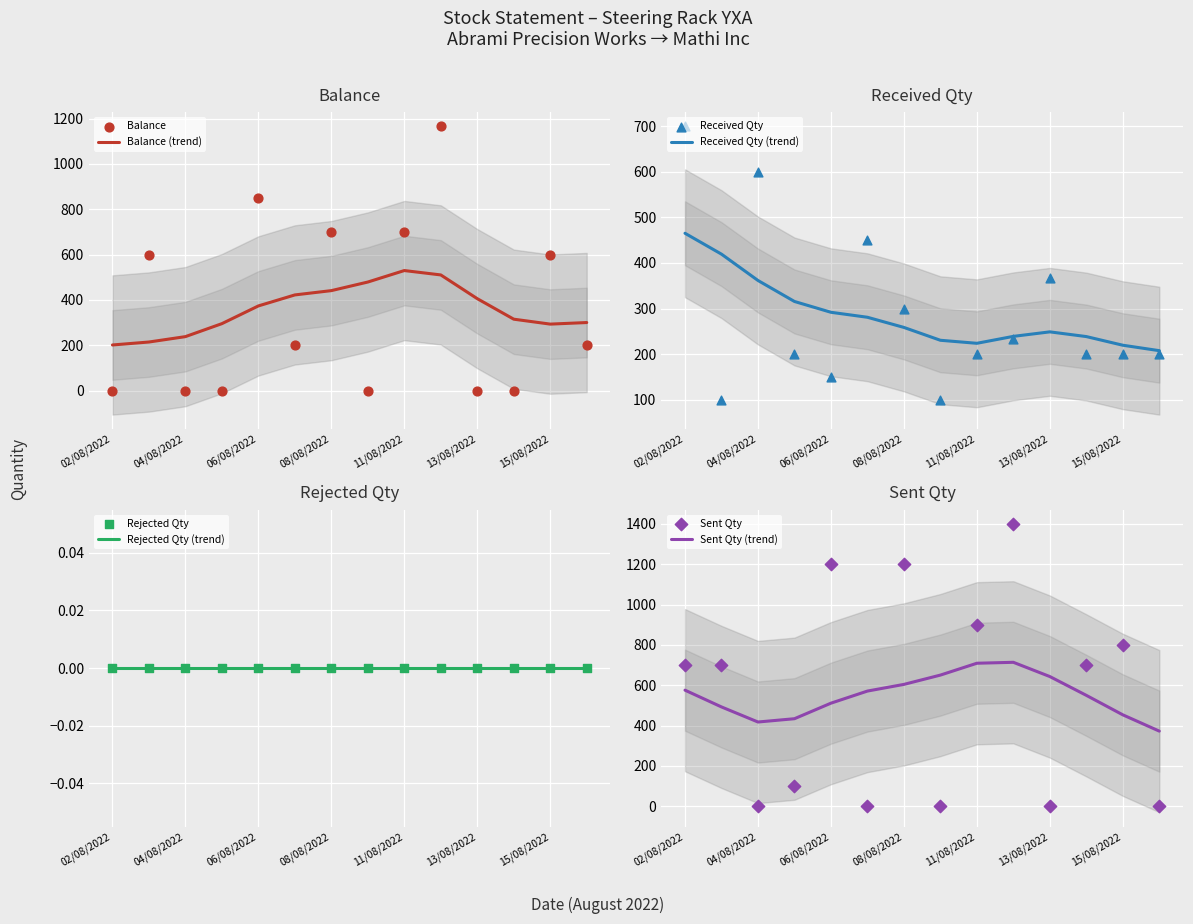

Which series has the widest spread of Y values?

Sent Qty